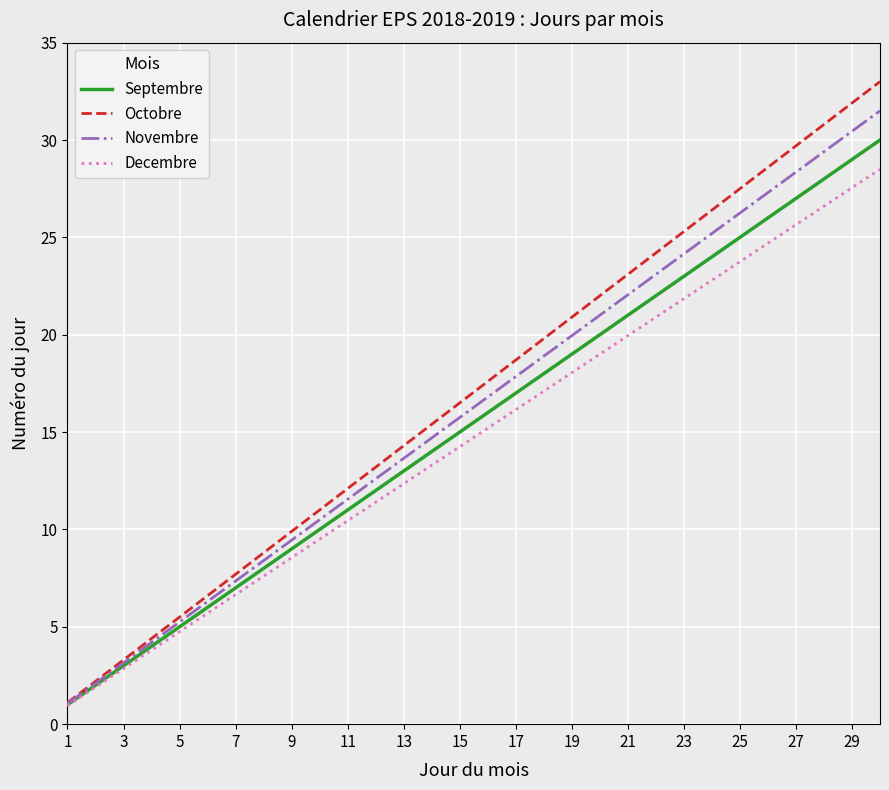

What is the minimum value for Novembre?

1.1